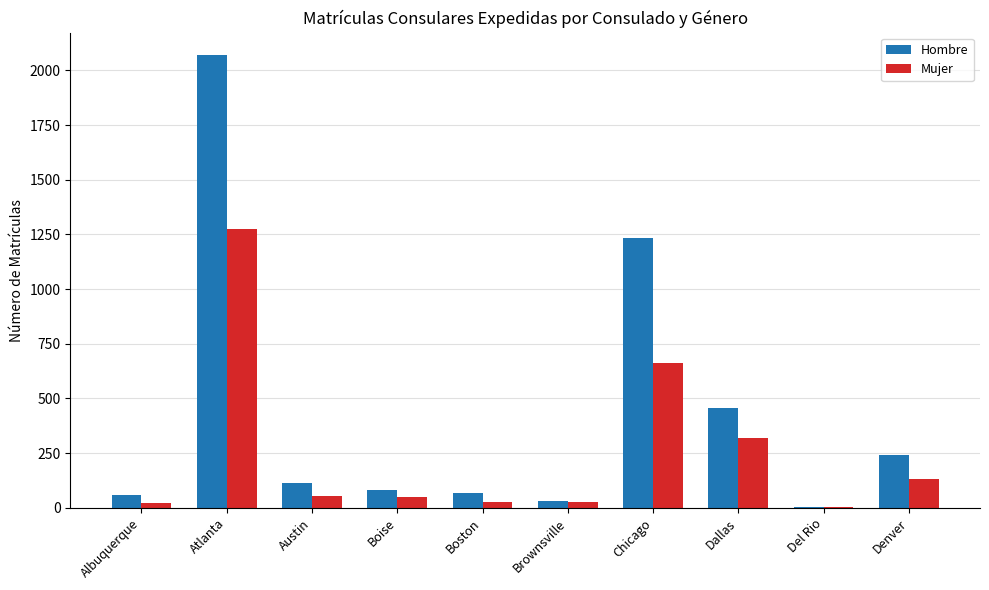

What is the highest value of the Hombre series?

2069